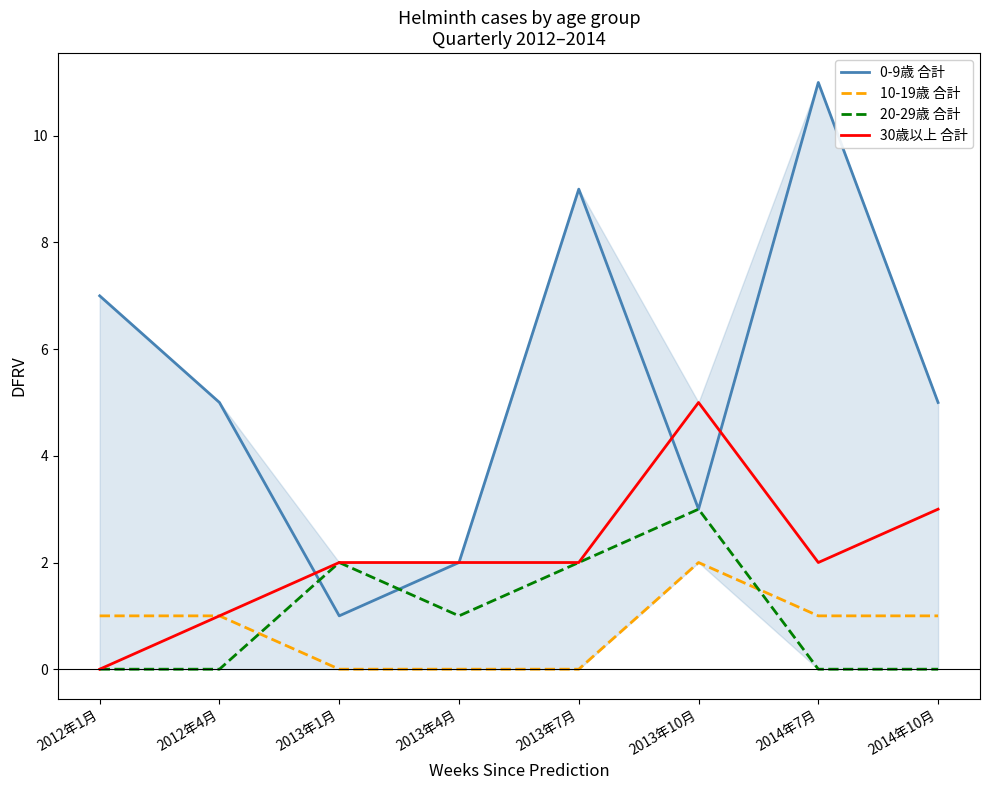

Between which two adjacent categories do 10-19歳 合計 and 20-29歳 合計 first intersect?

2012年4月 and 2013年1月